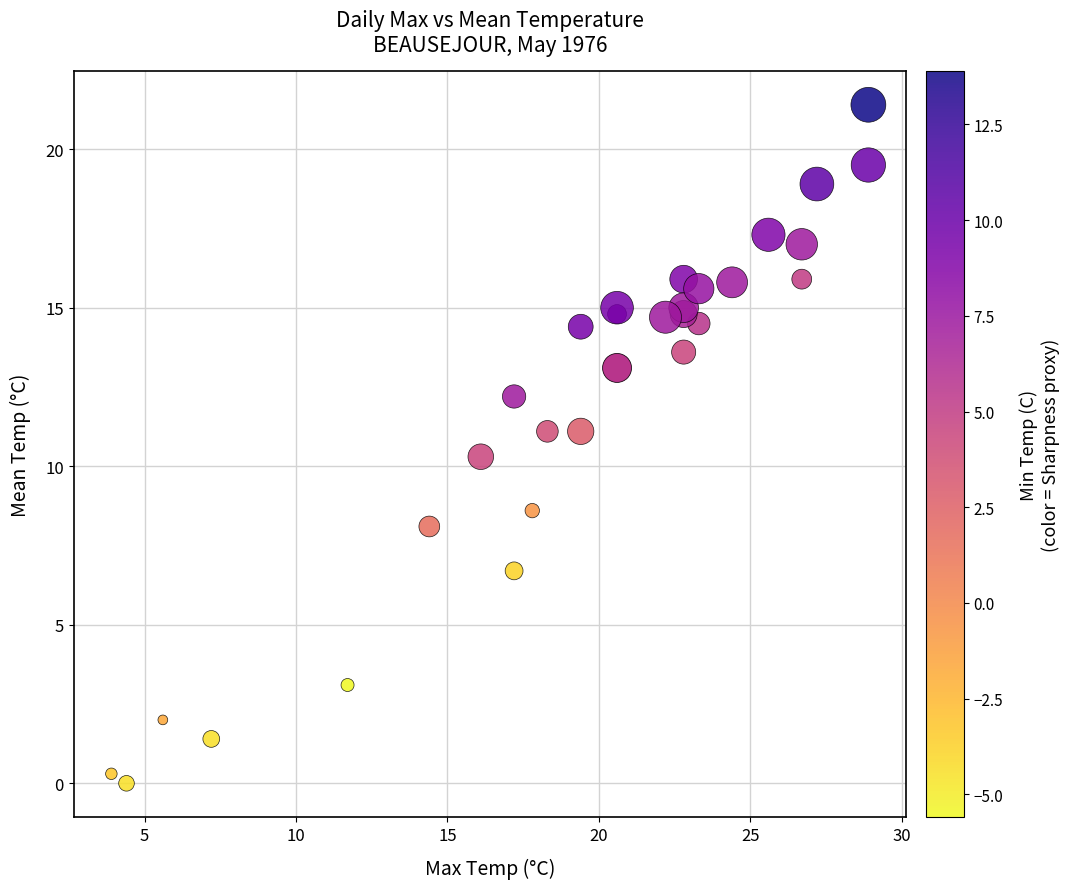

What Y value in the scatter plot is closest to 10?

10.3